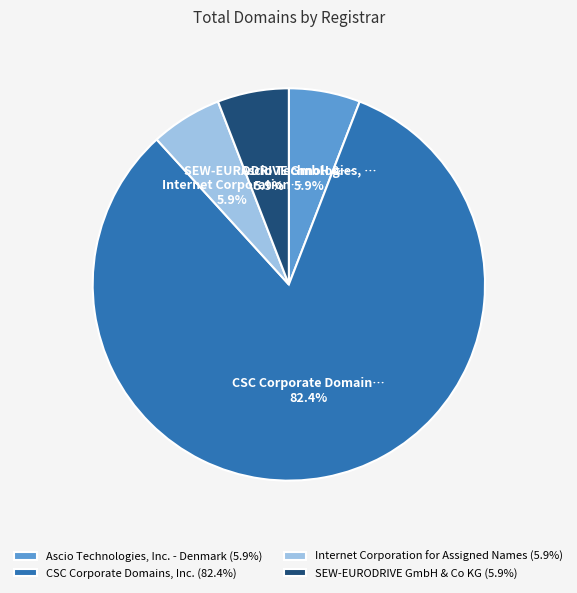

To the nearest percent, what is the difference between the largest and smallest slice percentages?

76%